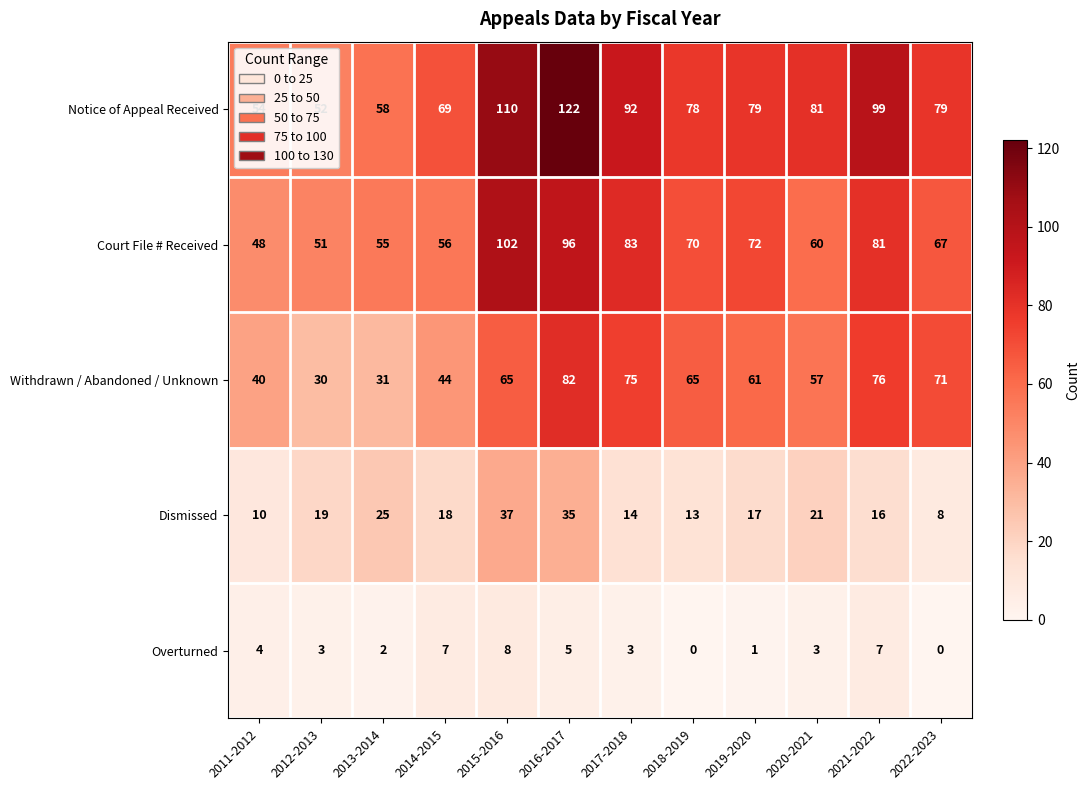

What is the minimum value for Withdrawn / Abandoned / Unknown?

30